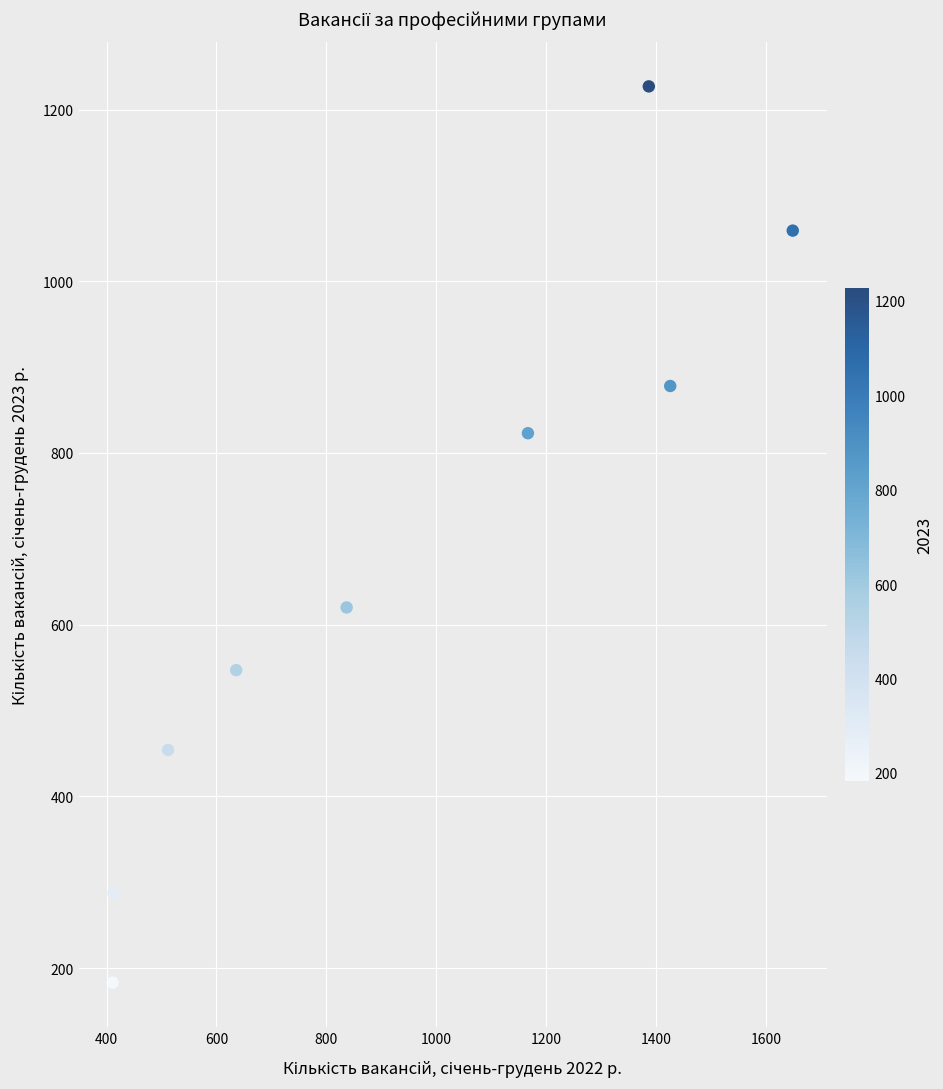

What is the range of Y values (max minus min)?

1044